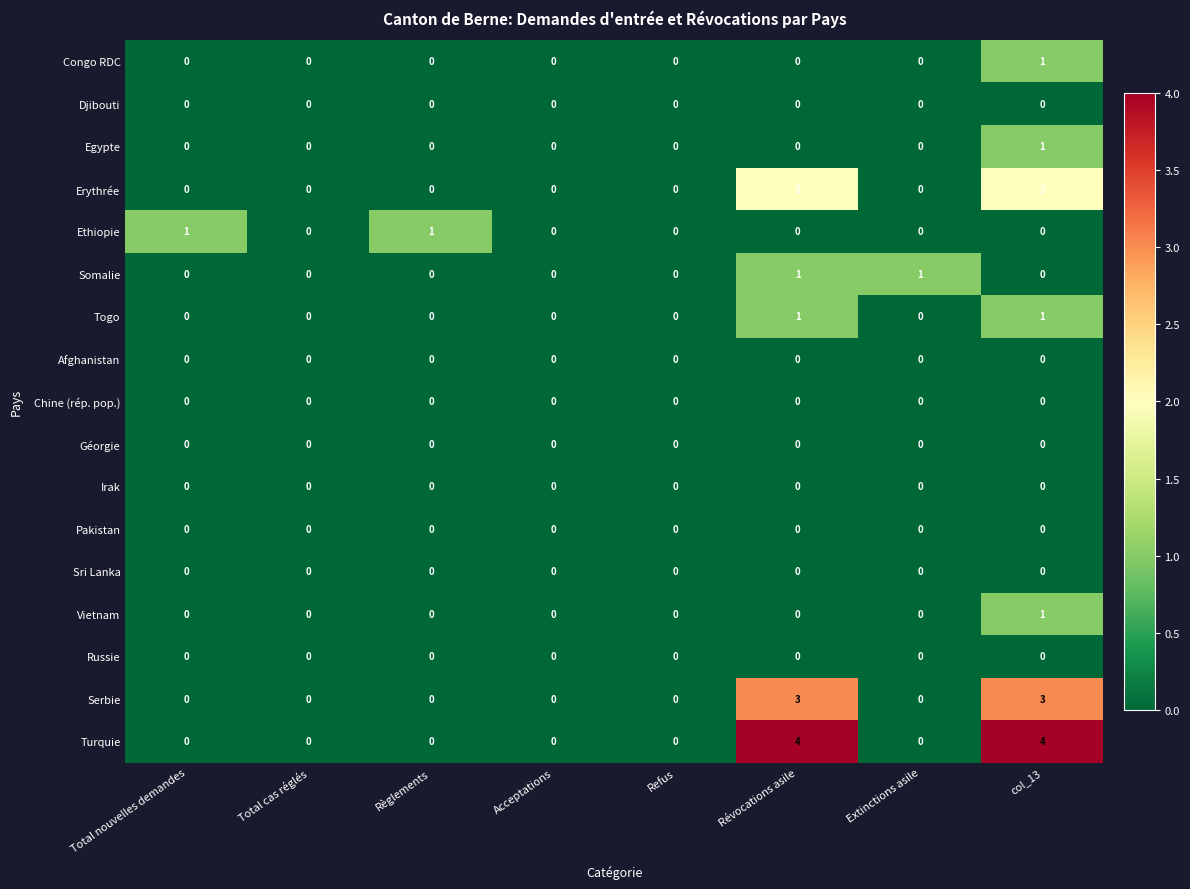

How many Ethiopie values are between 0 and 1?

8